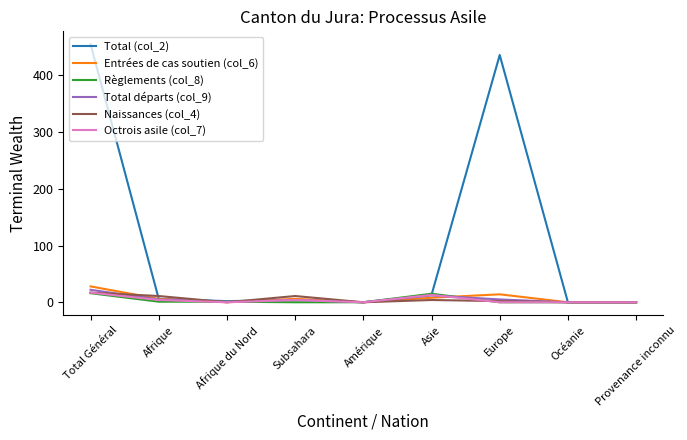

Which series has the largest range (max minus min)?

Total (col_2)